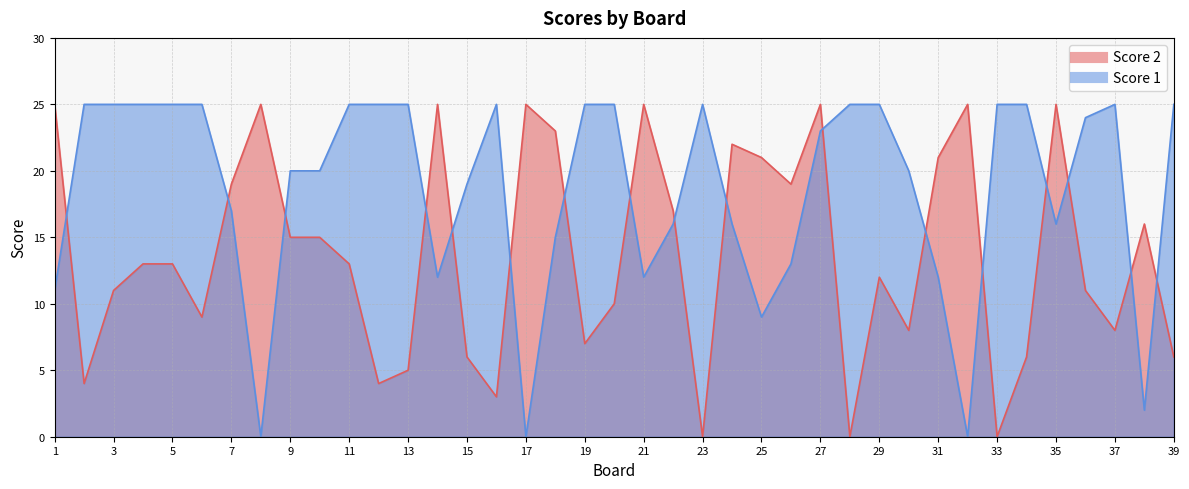

Is it true that Score 1 equals 10 at 32?

False